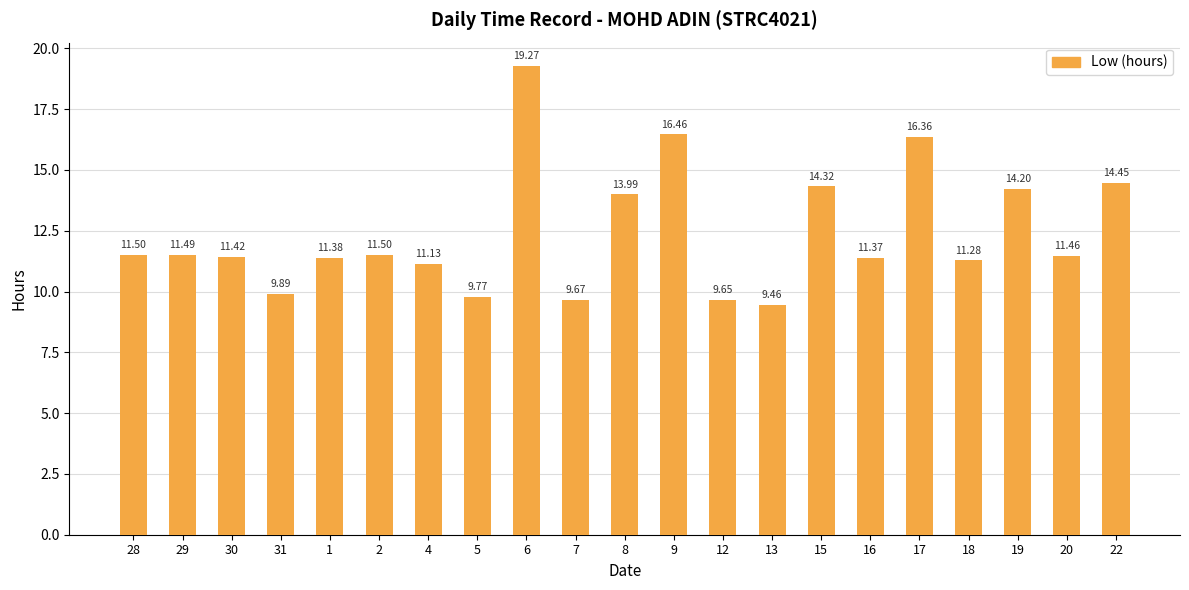

How many distinct data groups are displayed?

1